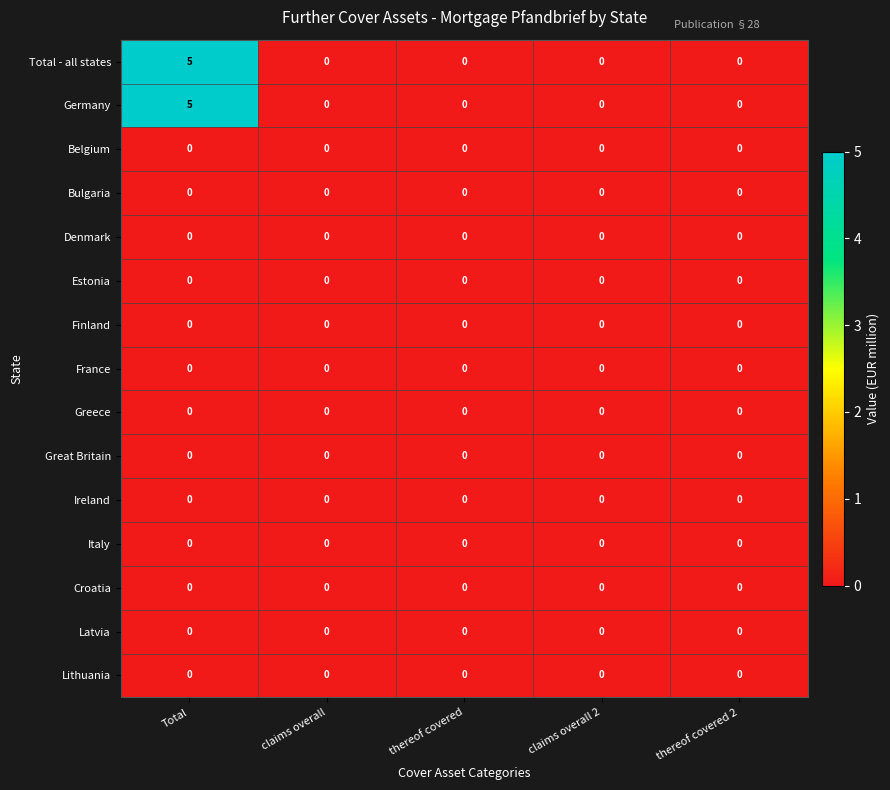

At which category is the sum across all series the highest?

Total